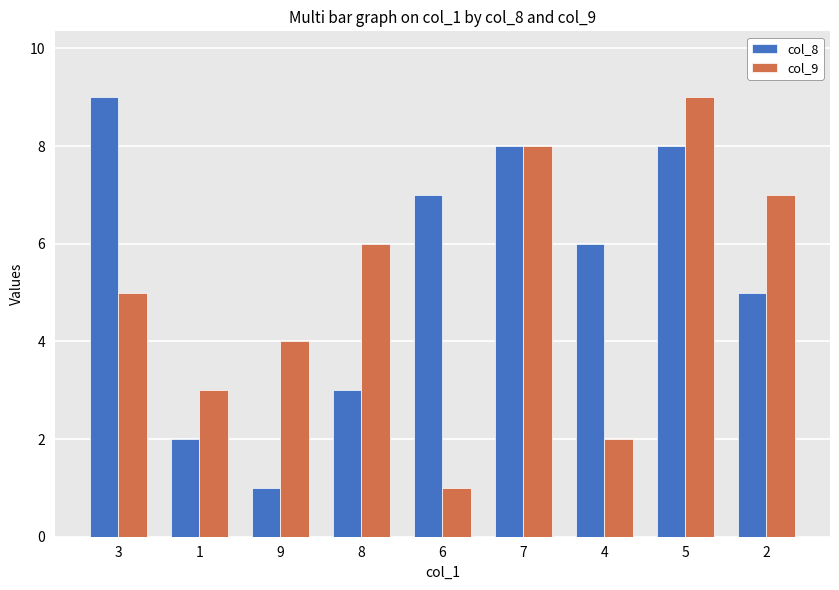

True or false: col_8 has a value of 4 at 8.

False